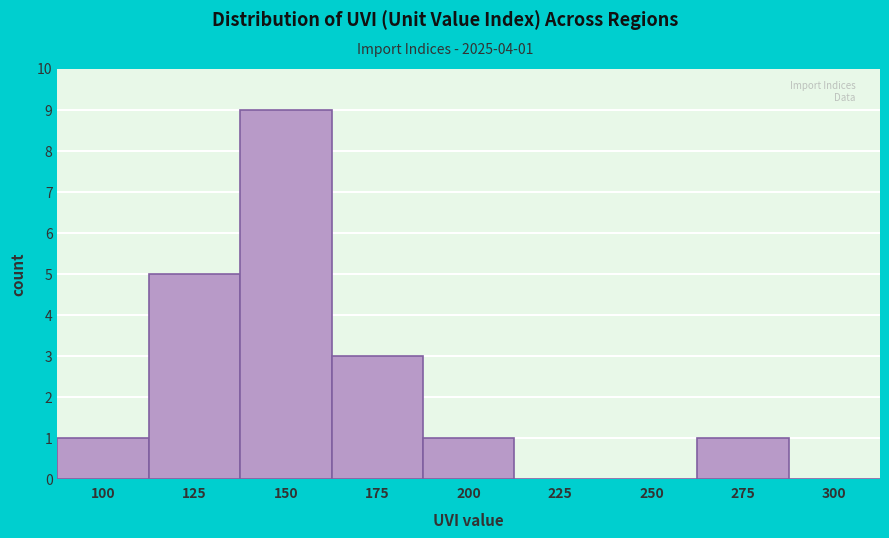

Reading left to right, list all the values displayed in this chart.

100=1	125=5	150=9	175=3	200=1	225=0	250=0	275=1	300=0